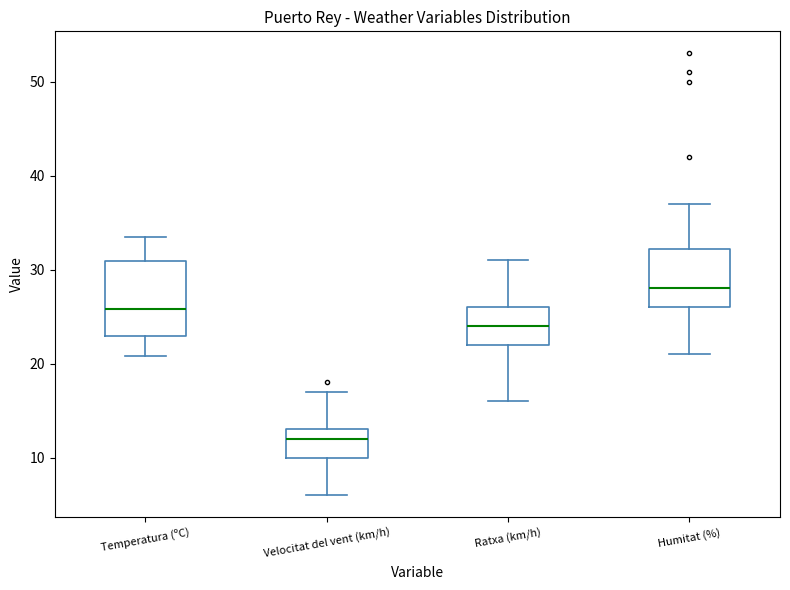

Reading left to right, read every box against the y-axis: the position of its median line, the range the box covers, and the ends of its whiskers. The values are not printed on the chart, so give them approximately, as read against the axis.

Temperatura (ºC): median 26, box 23 to 31, whiskers 21 to 34
Velocitat del vent (km/h): median 12, box 10 to 13, whiskers 6 to 17
Ratxa (km/h): median 24, box 22 to 26, whiskers 16 to 31
Humitat (%): median 28, box 26 to 32, whiskers 21 to 37